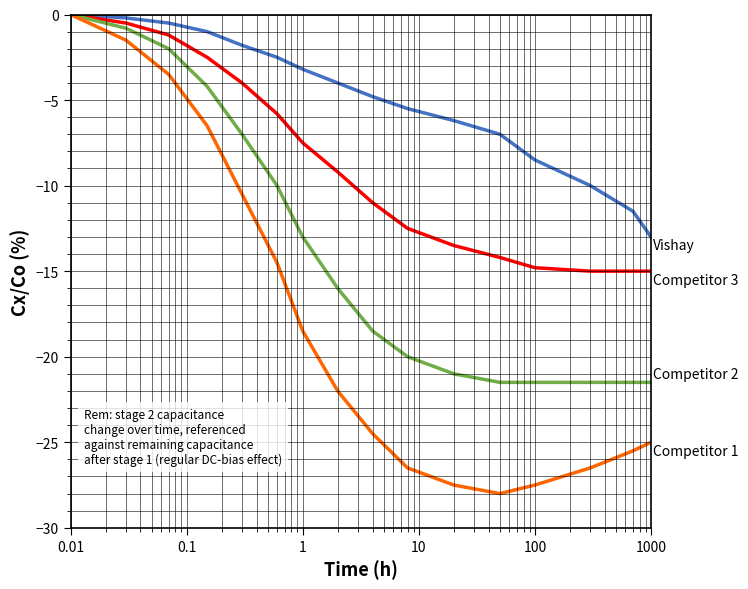

What is the smallest value displayed?

-28.0